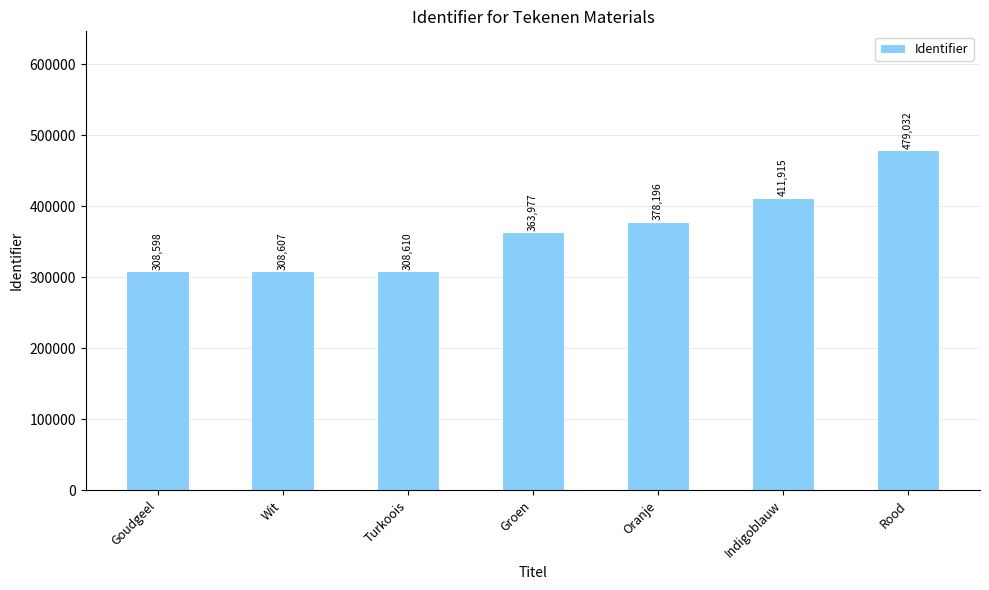

What is the sum of all values?

2558935